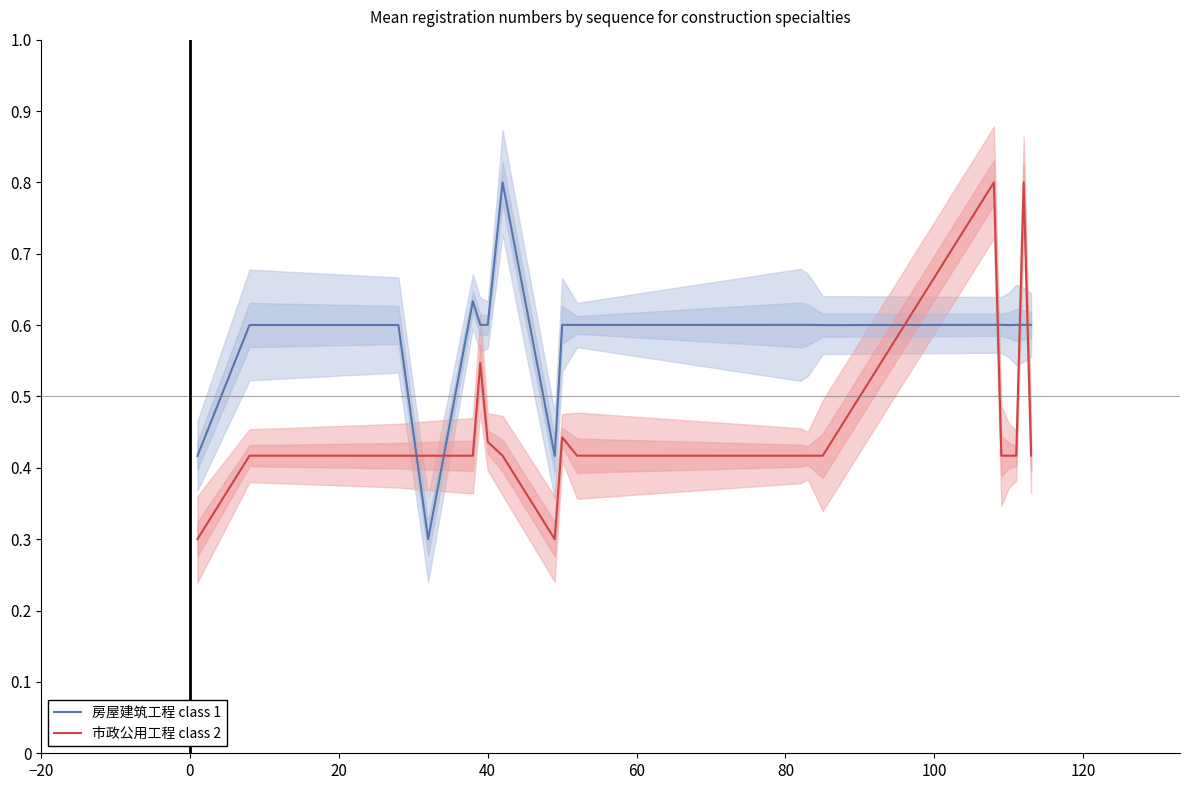

What is the maximum value for 市政公用工程 class 2?

0.8